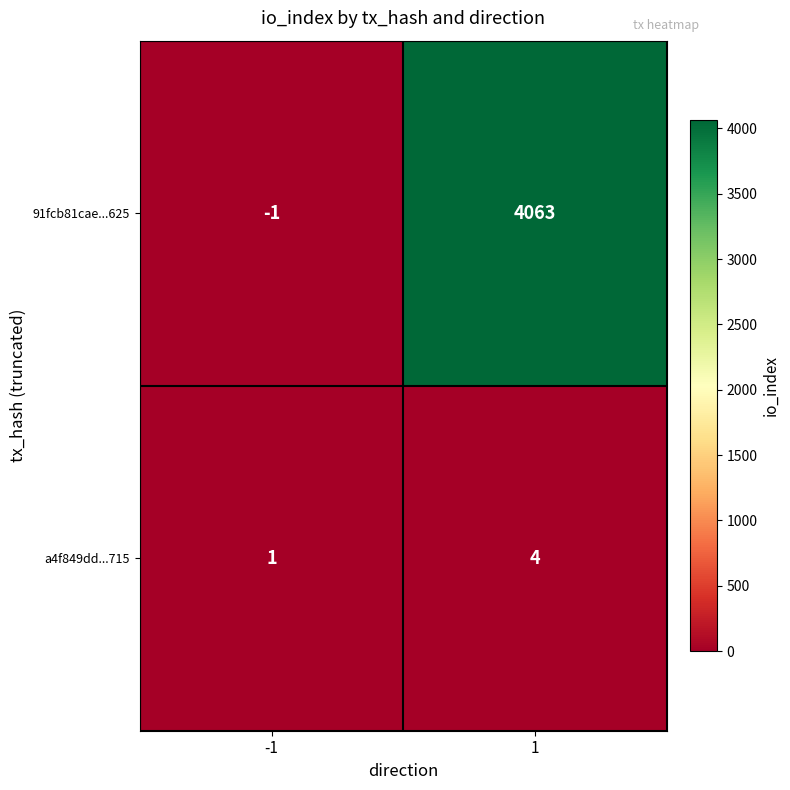

What is the sum of the a4f849dd...715 values at 1 and -1?

5